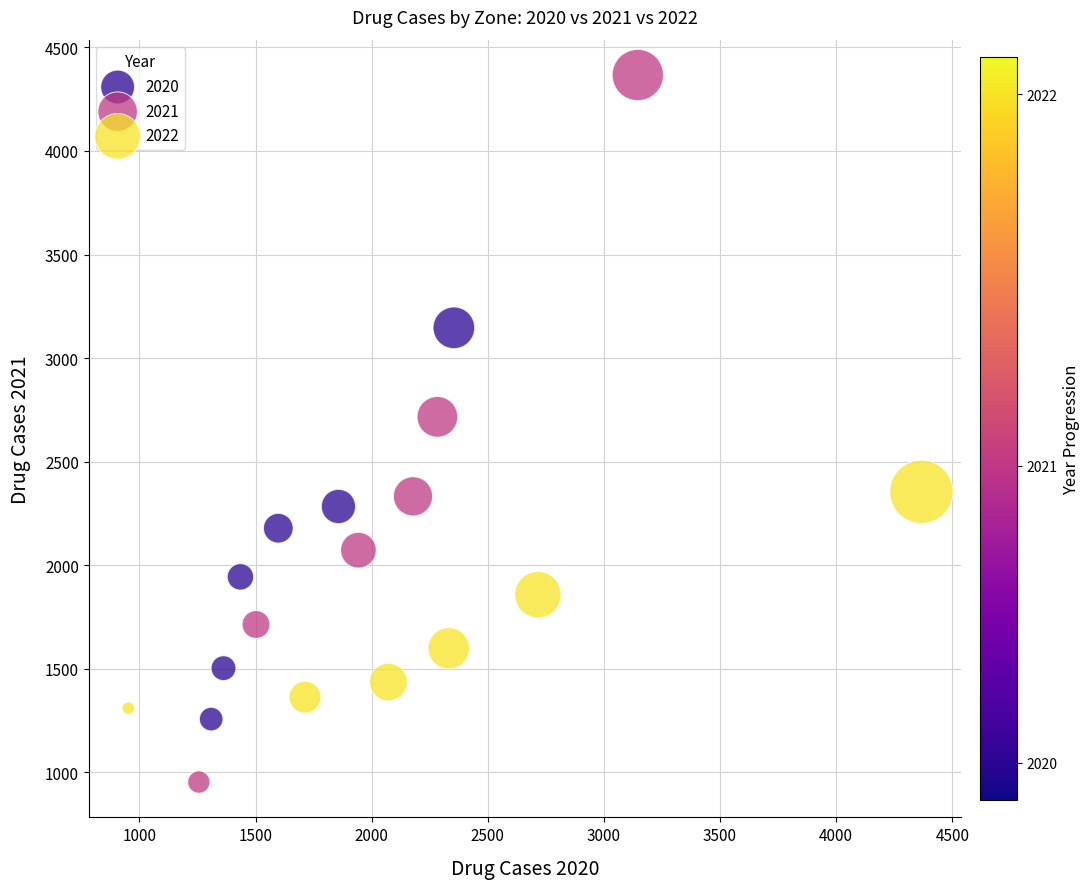

Which series contains the lowest Y value?

2021